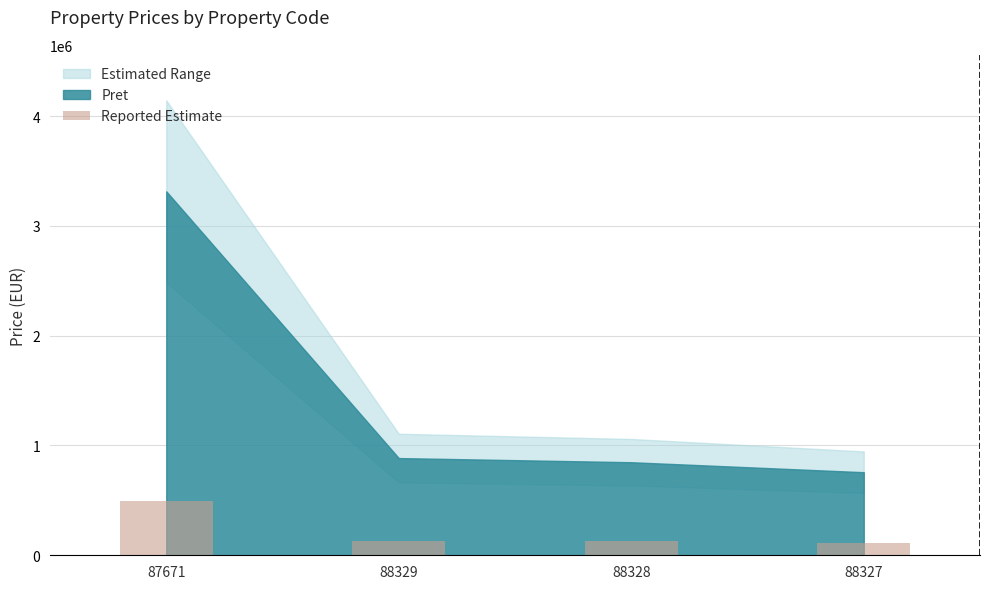

What is the sum of all values?

870760.8